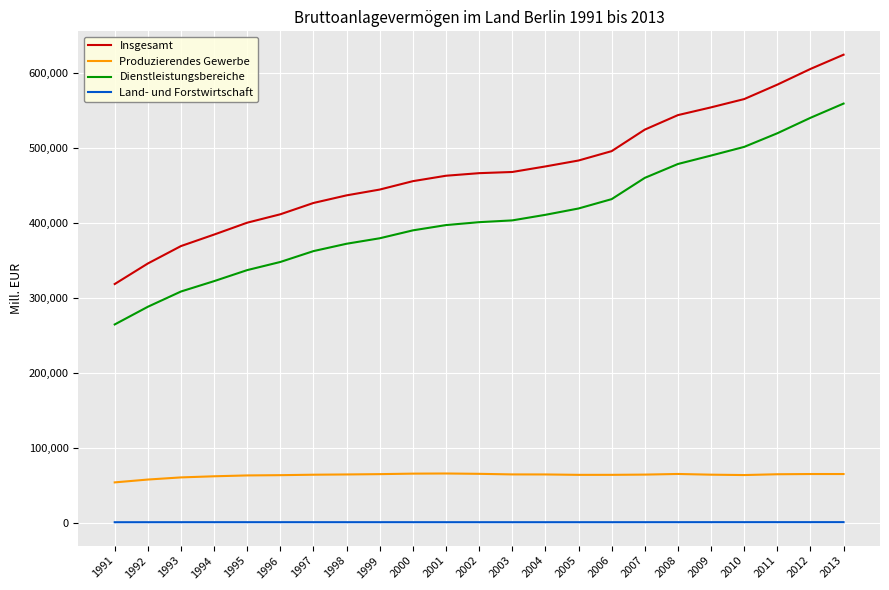

Which series has the widest spread of values?

Insgesamt